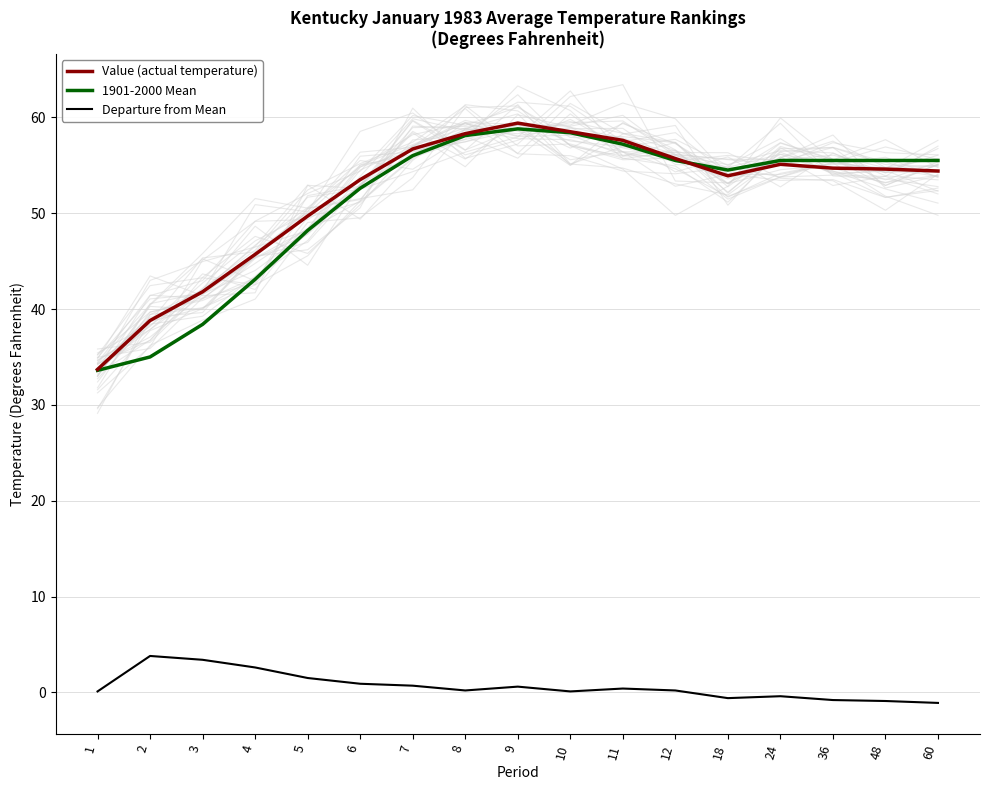

The value of Value (actual temperature) at 11 is 57.6. True or false?

True